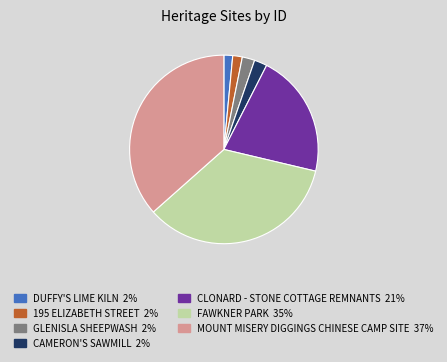

Is it true that DUFFY'S LIME KILN is 12% of the pie?

False